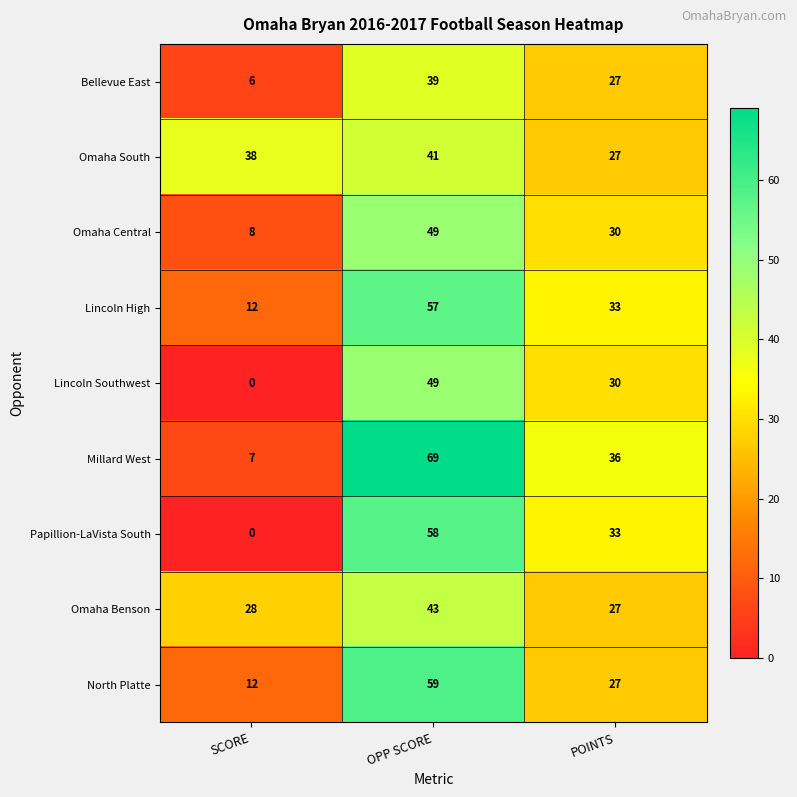

What is the maximum value shown in the chart?

69